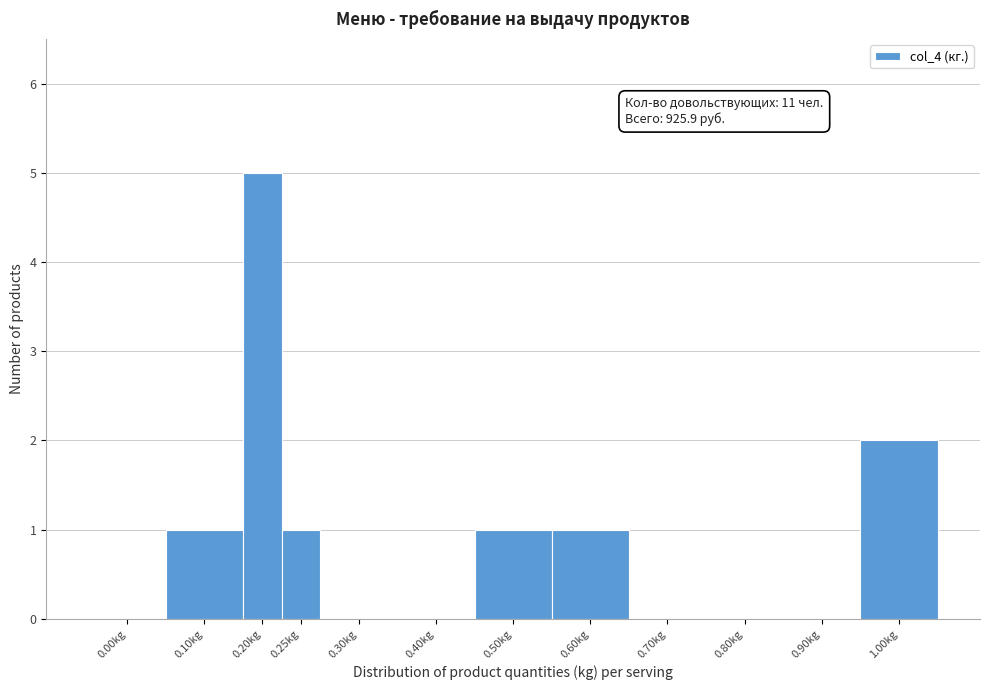

Reading left to right, what are all the values shown in this chart?

0.00kg=0	0.10kg=1	0.20kg=5	0.25kg=1	0.30kg=0	0.40kg=0	0.50kg=1	0.60kg=1	0.70kg=0	0.80kg=0	0.90kg=0	1.00kg=2